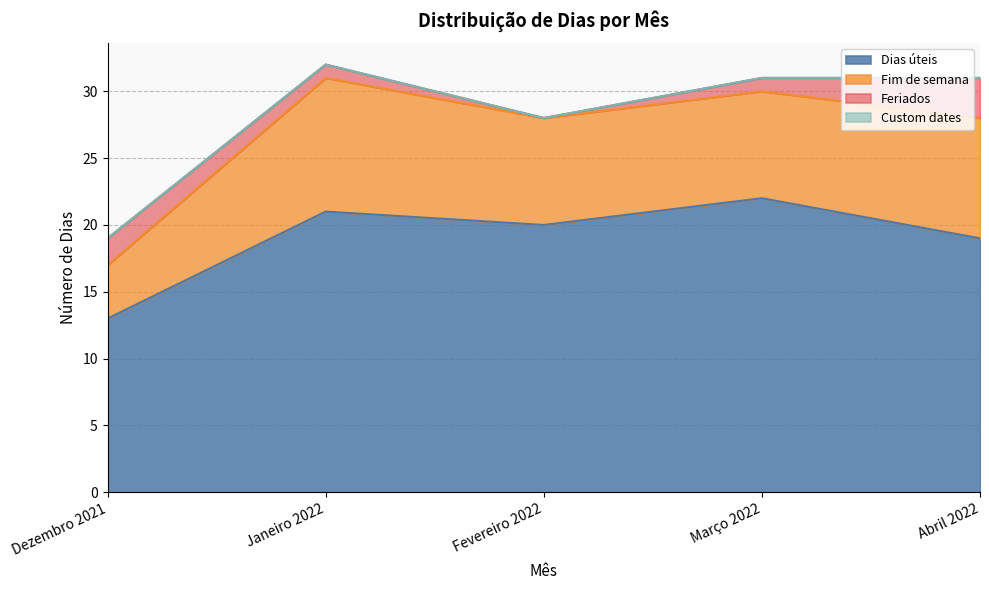

What is the total value across all series at Fevereiro 2022?

28